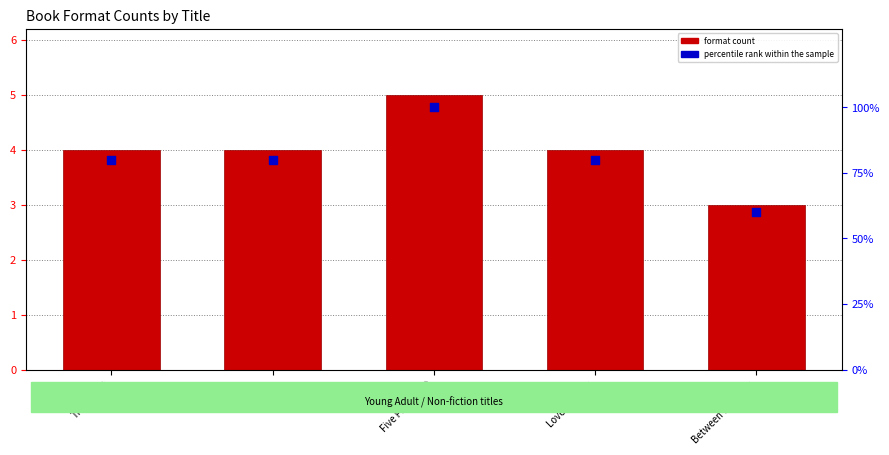

What are all the series names shown in the legend?

format count, percentile rank within the sample